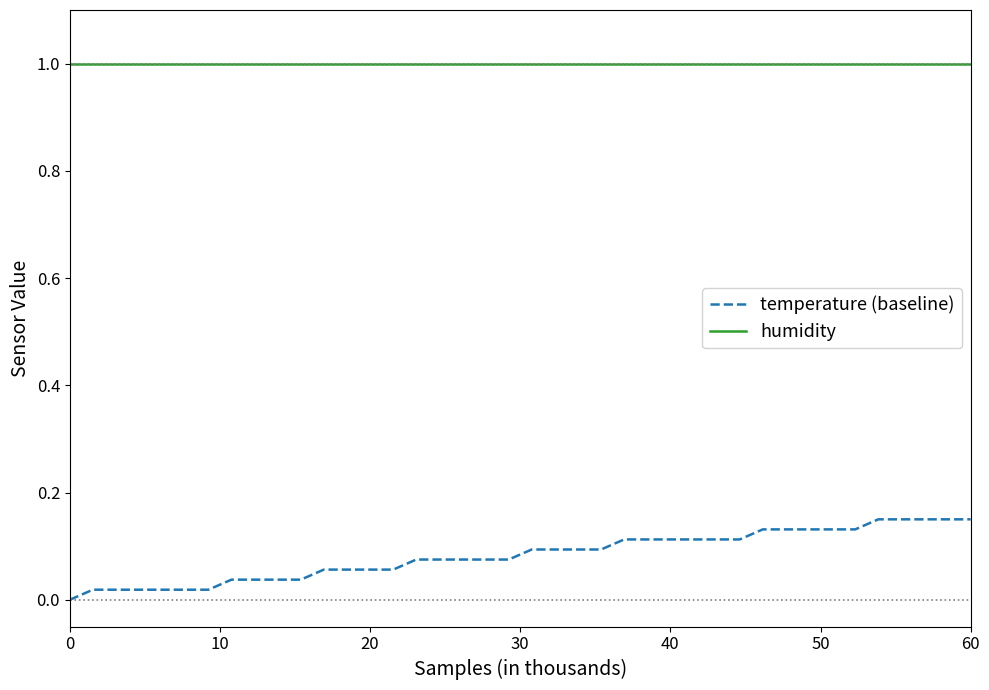

List the series in order of their overall mean, highest first.

humidity, temperature (baseline)